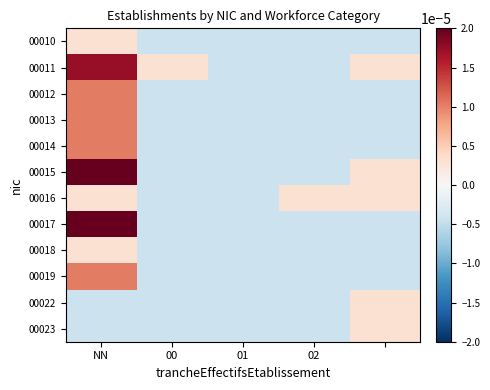

Which series has the largest total across all categories?

00017